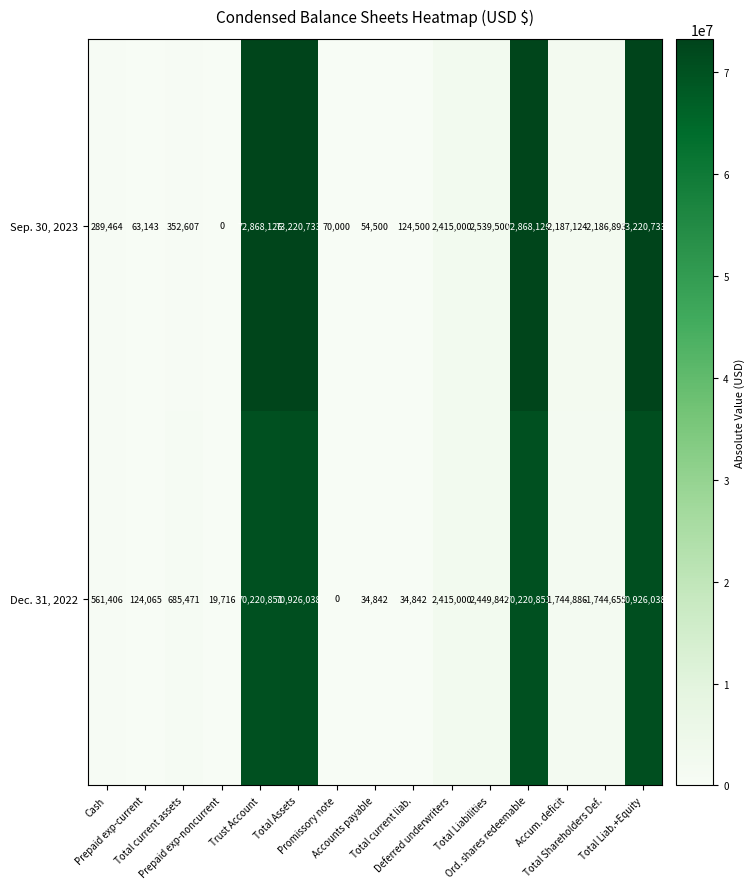

List the series in order of their overall mean, highest first.

Sep. 30, 2023, Dec. 31, 2022